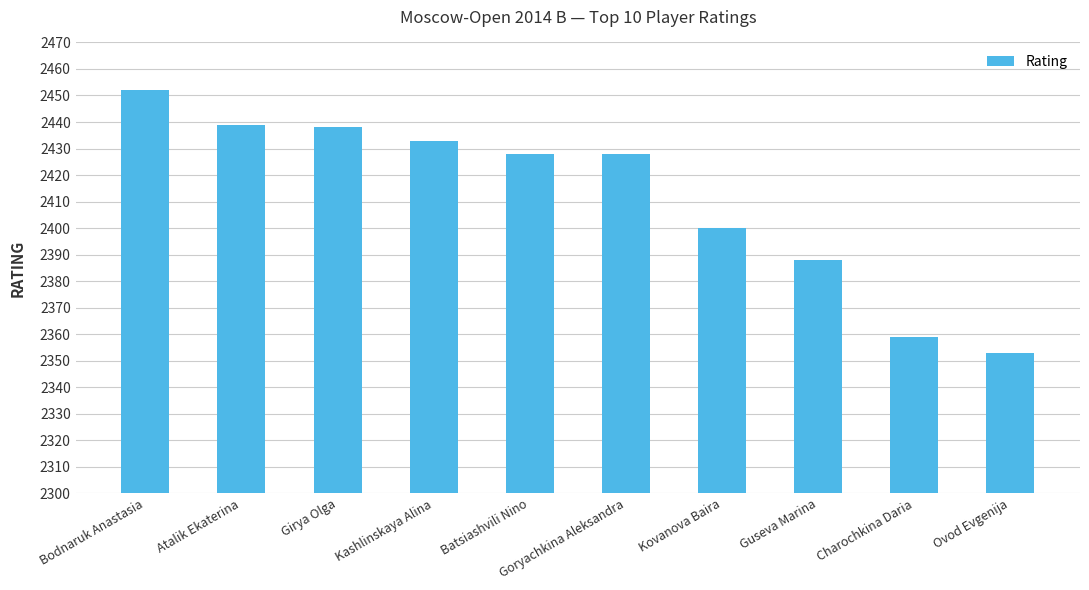

Does the chart contain stacked bars?

No